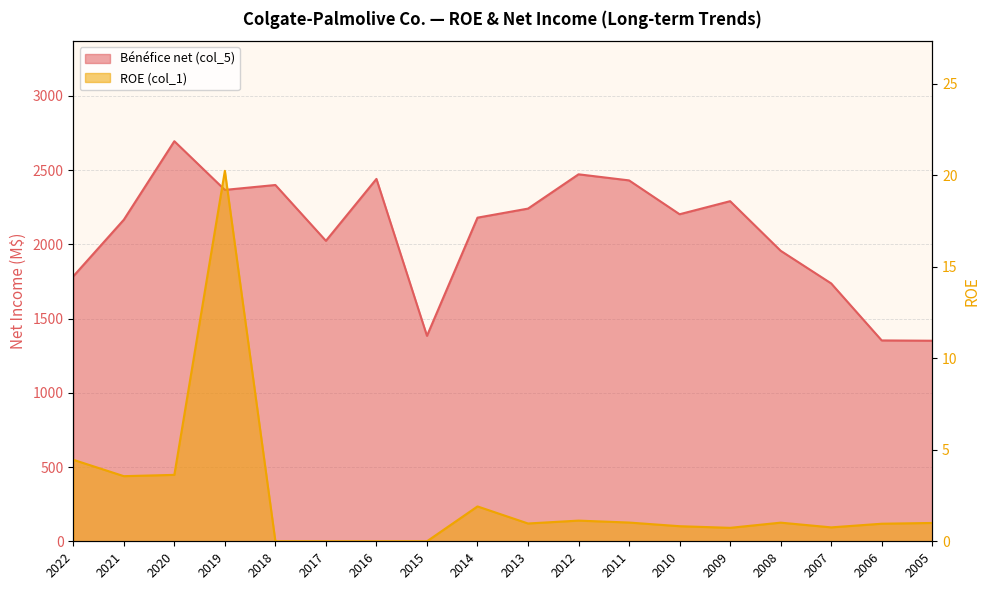

Rank the categories by Bénéfice net (col_5) value from highest to lowest.

2020, 2012, 2016, 2011, 2018, 2019, 2009, 2013, 2010, 2014, 2021, 2017, 2008, 2022, 2007, 2015, 2006, 2005